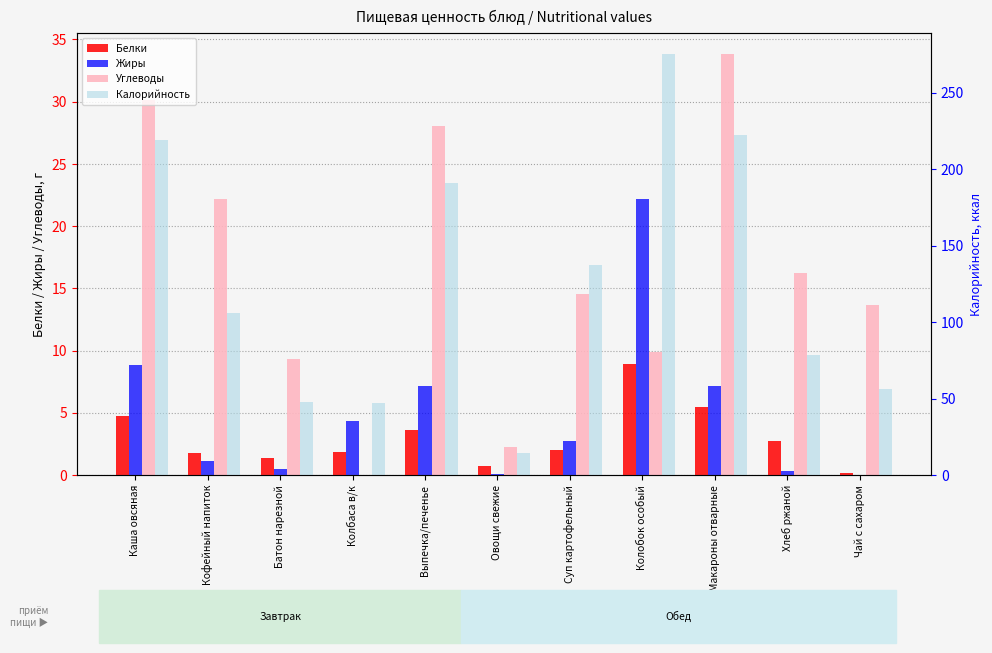

Between Кофейный напиток and Колбаса в/к, which series saw the biggest shift?

Калорийность